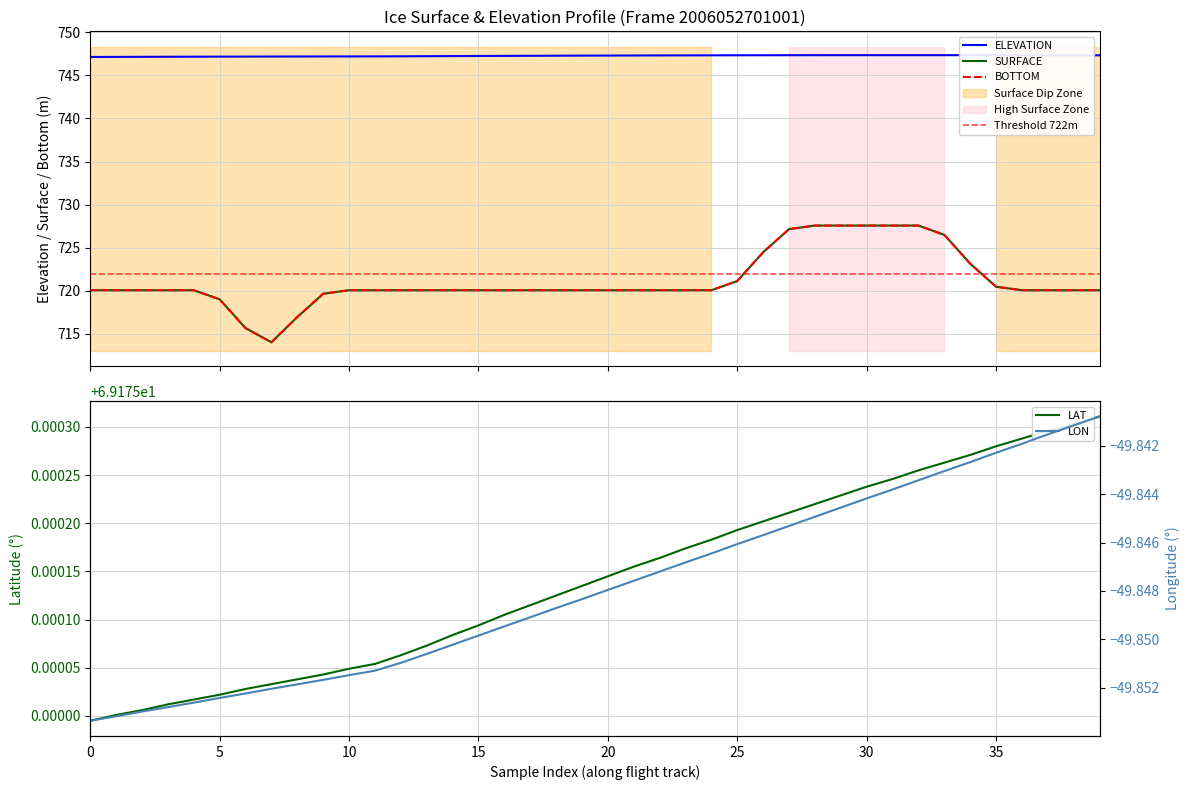

What is the label of the 22nd point from the right?

18